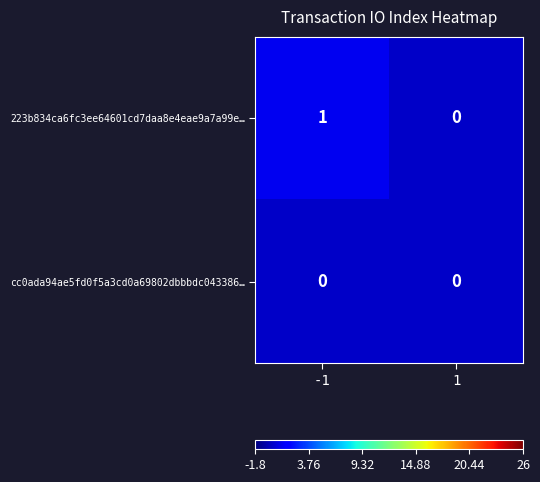

How many series are shown in this chart?

2